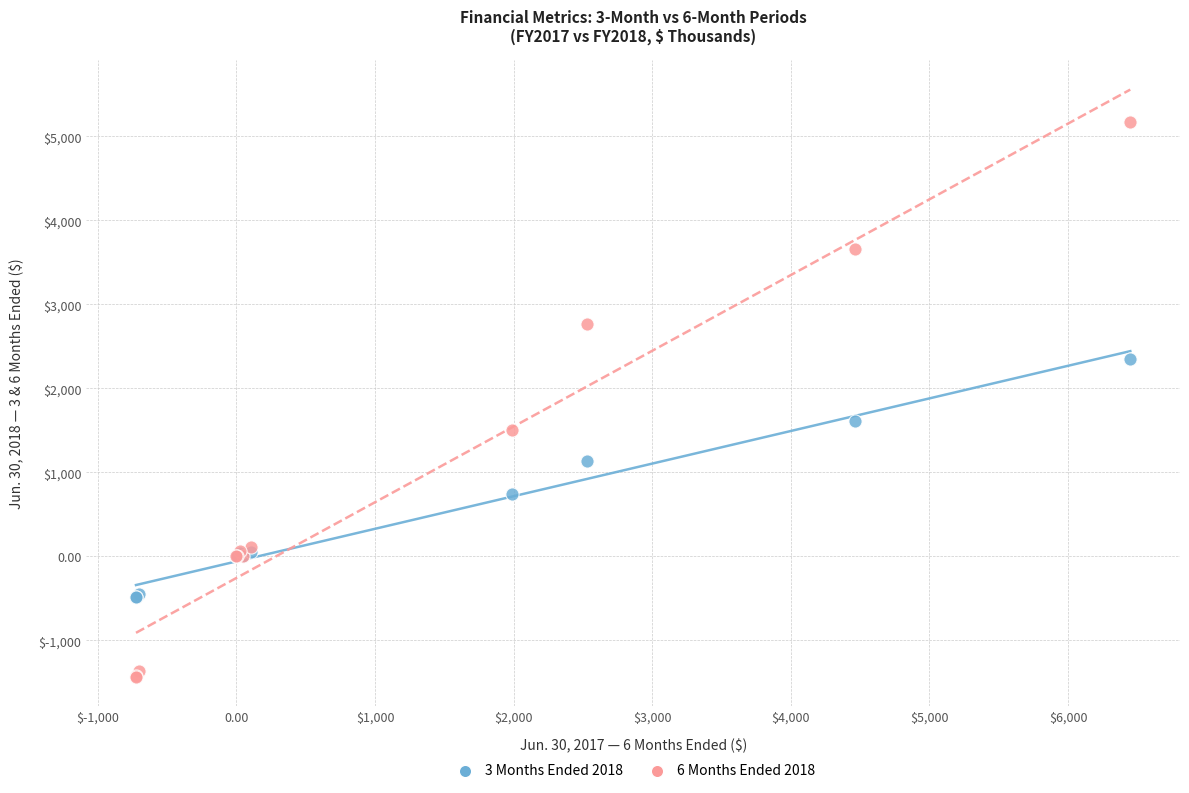

Which series contains the highest Y value?

6 Months Ended 2018